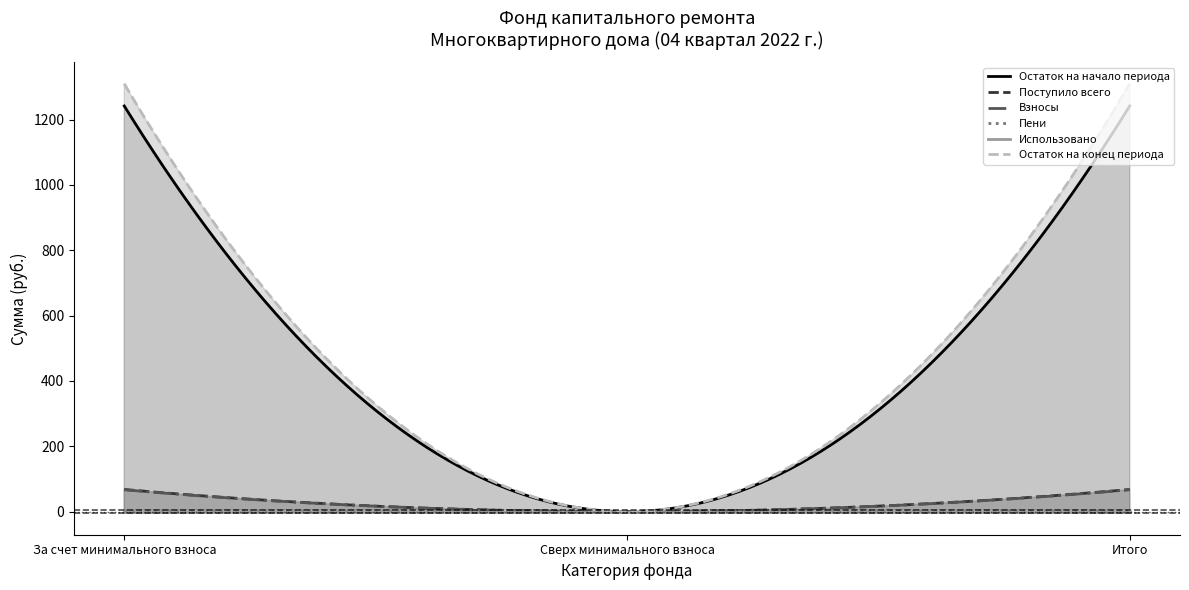

Which category has the highest value across all series?

За счет минимального взноса